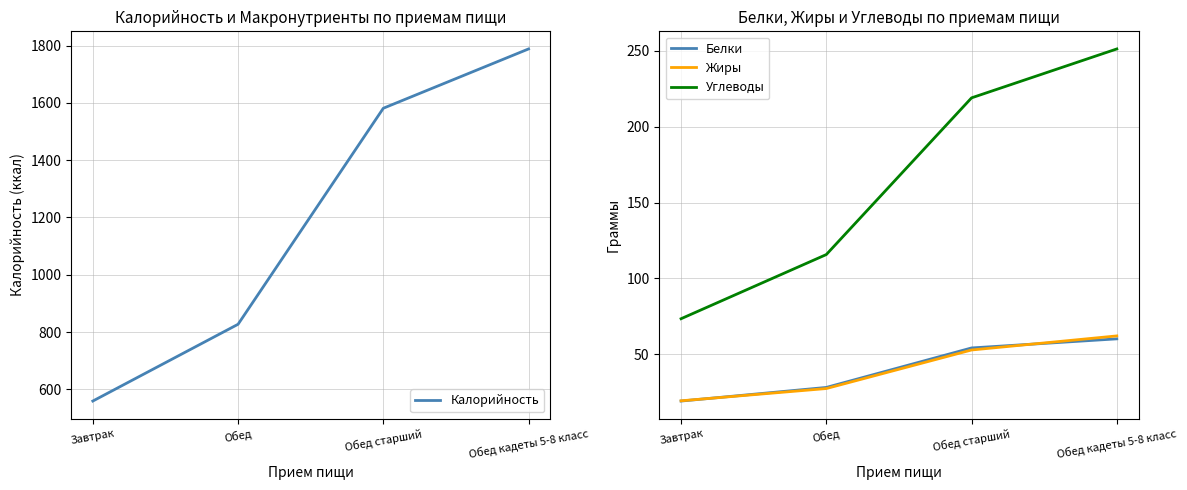

At which category is the sum across all series the highest?

Обед кадеты 5-8 класс